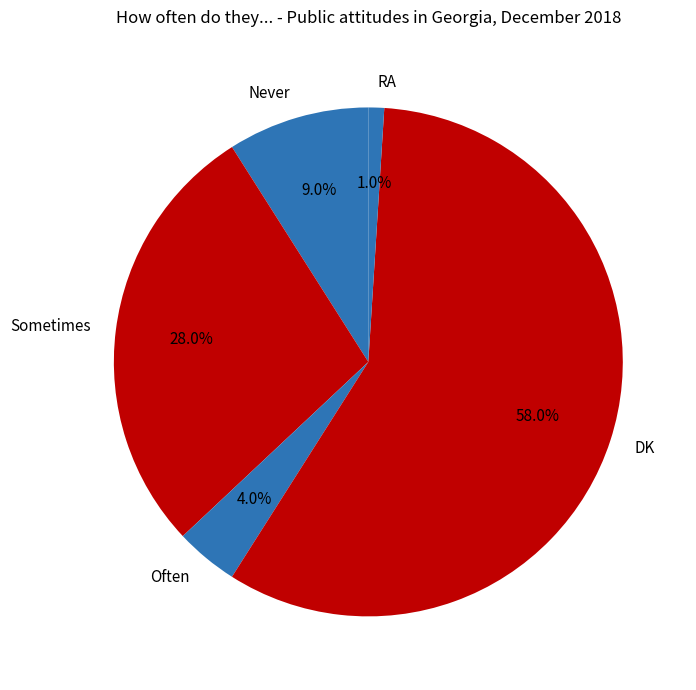

Which has a higher value, Sometimes or Often?

Sometimes